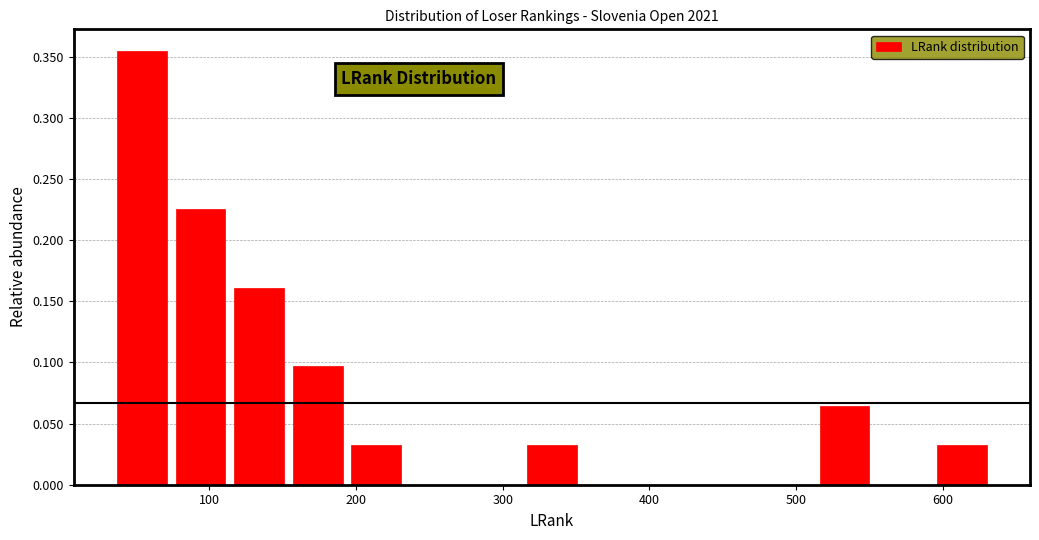

Read against the x-axis, roughly where is the centre of the tallest bar?

50